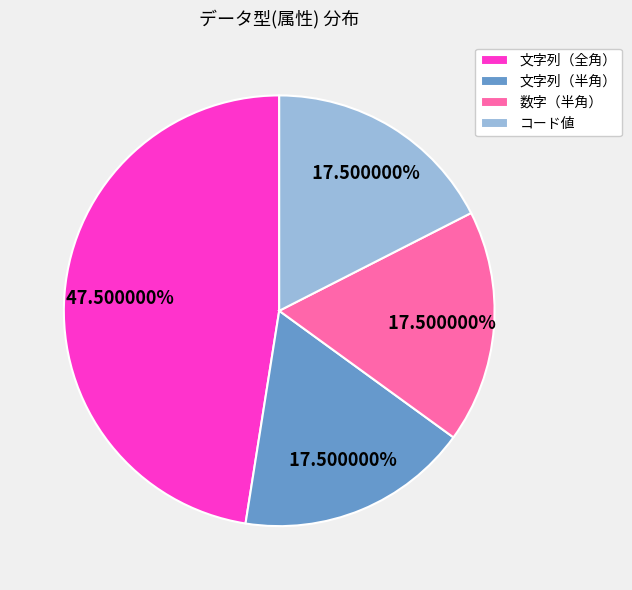

Combined, do 文字列（半角） and 数字（半角） account for over 50%?

No